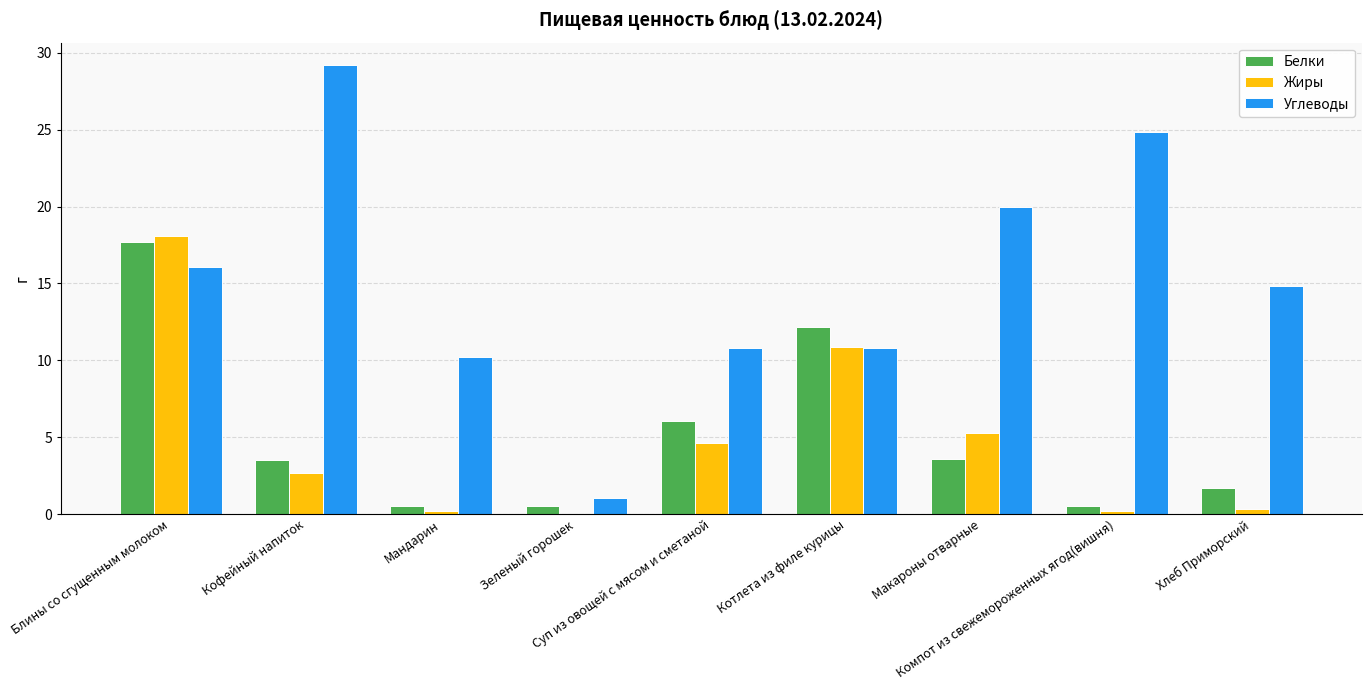

What is the total value across all series at Кофейный напиток?

35.4